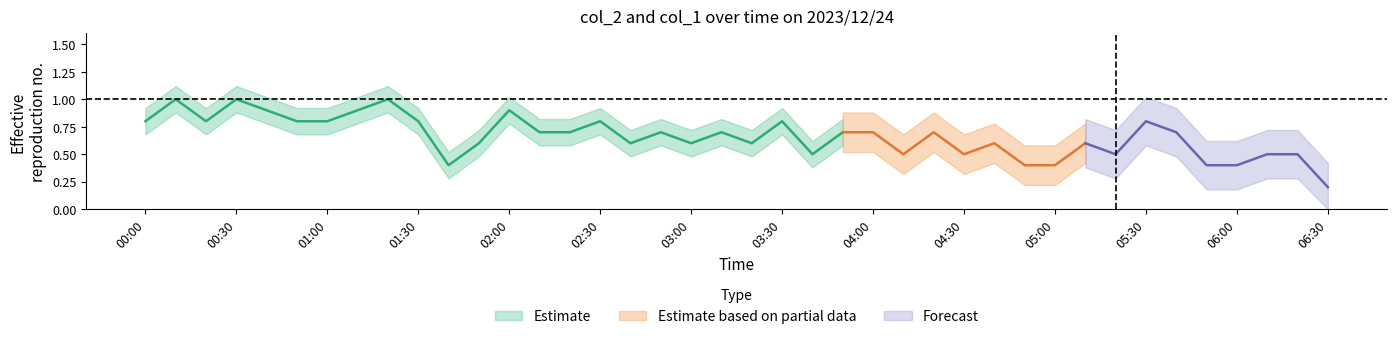

List the labels in order of col_2 value, largest first.

2023/12/24 00:10:00, 2023/12/24 00:30:00, 2023/12/24 01:20:00, 2023/12/24 00:40:00, 2023/12/24 01:10:00, 2023/12/24 02:00:00, 2023/12/24 00:00:00, 2023/12/24 00:20:00, 2023/12/24 00:50:00, 2023/12/24 01:00:00, 2023/12/24 01:30:00, 2023/12/24 02:30:00, 2023/12/24 03:30:00, 2023/12/24 05:30:00, 2023/12/24 02:10:00, 2023/12/24 02:20:00, 2023/12/24 02:50:00, 2023/12/24 03:10:00, 2023/12/24 03:50:00, 2023/12/24 04:00:00, 2023/12/24 04:20:00, 2023/12/24 05:40:00, 2023/12/24 01:50:00, 2023/12/24 02:40:00, 2023/12/24 03:00:00, 2023/12/24 03:20:00, 2023/12/24 04:40:00, 2023/12/24 05:10:00, 2023/12/24 03:40:00, 2023/12/24 04:10:00, 2023/12/24 04:30:00, 2023/12/24 05:20:00, 2023/12/24 06:10:00, 2023/12/24 06:20:00, 2023/12/24 01:40:00, 2023/12/24 04:50:00, 2023/12/24 05:00:00, 2023/12/24 05:50:00, 2023/12/24 06:00:00, 2023/12/24 06:30:00